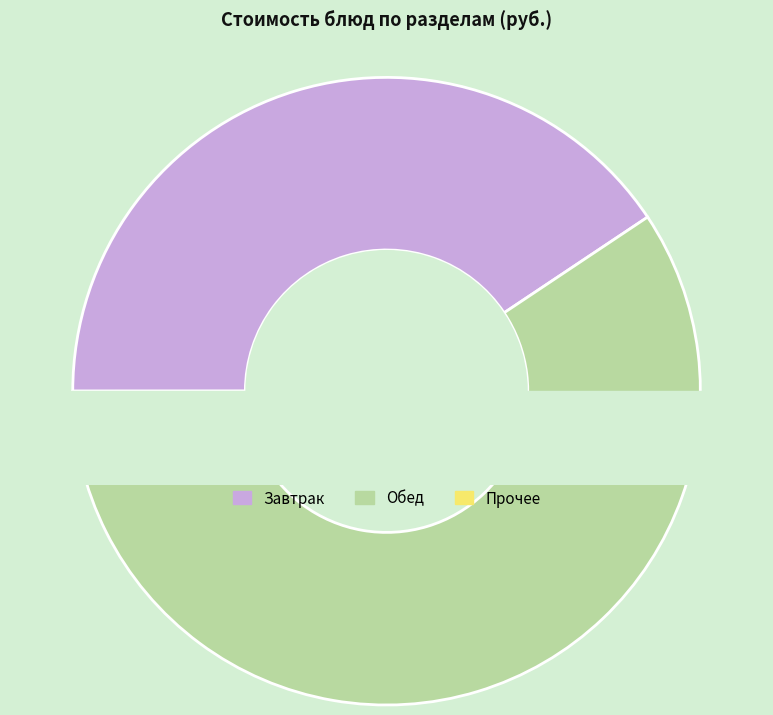

Is it true that 2 блюдо is 41% of the pie?

False